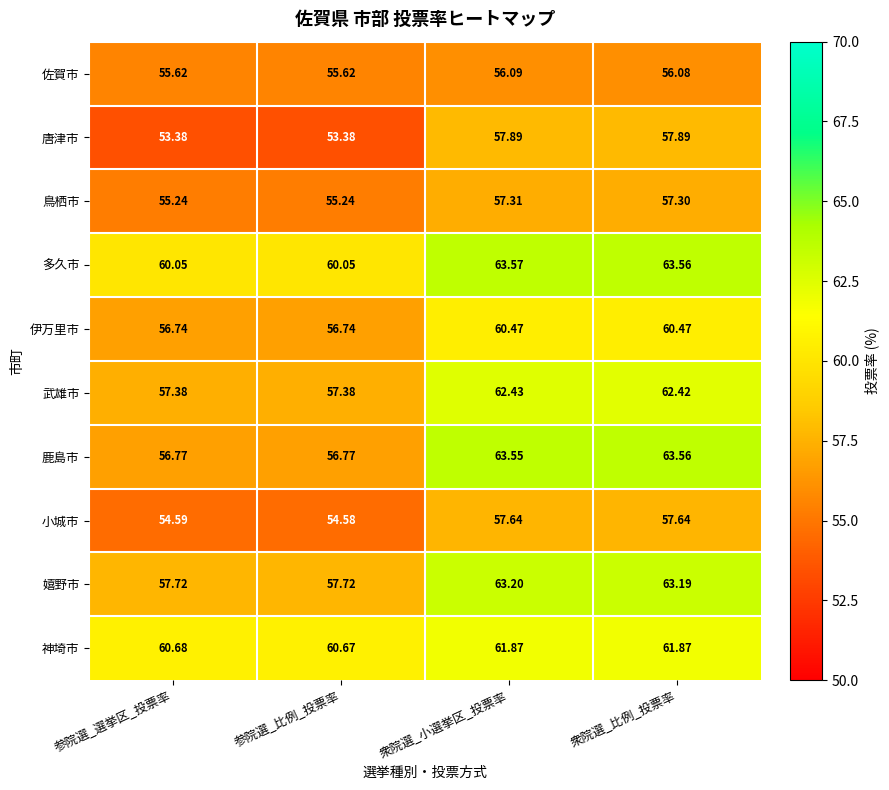

Which series changed the most between 参院選_選挙区_投票率 and 衆院選_小選挙区_投票率?

鹿島市